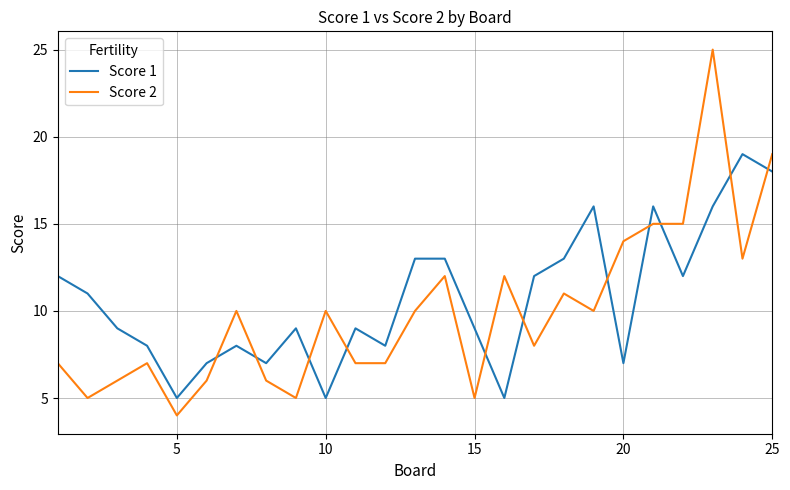

Is this an area chart (filled region under the line)?

No